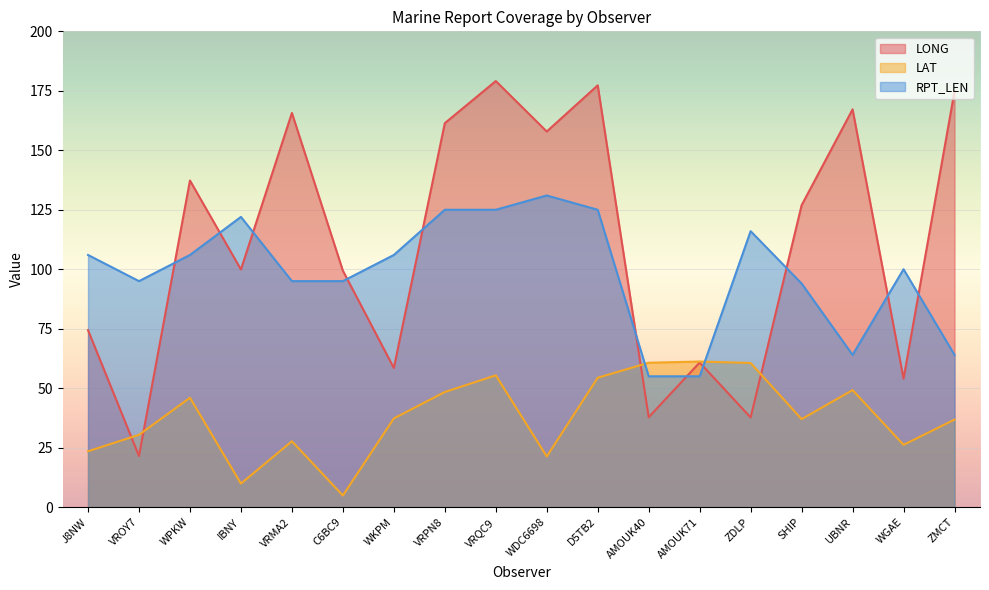

What is the difference between the maximum and minimum values in the RPT_LEN series?

76.0